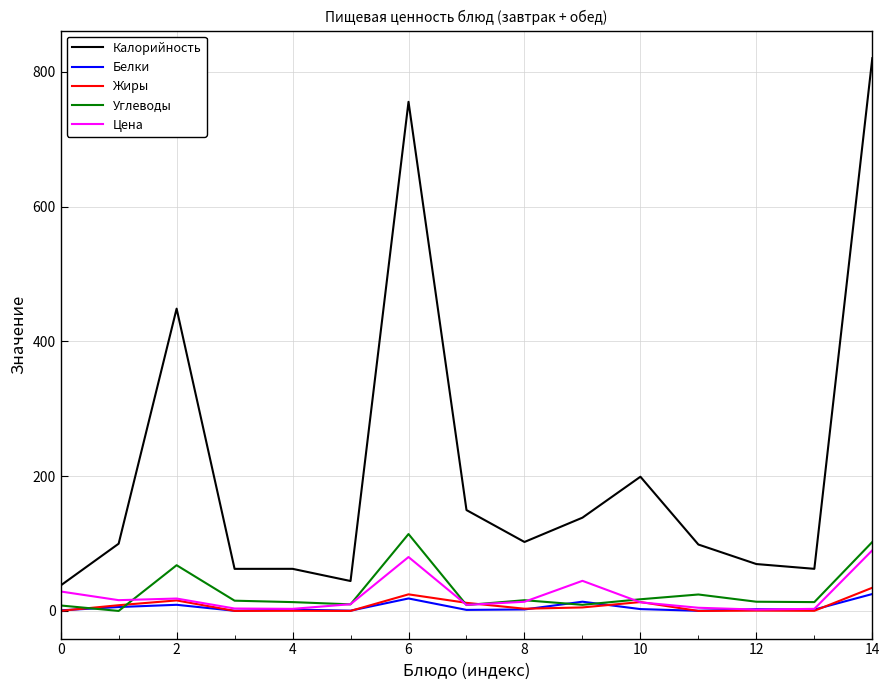

What is the greatest value displayed?

820.3